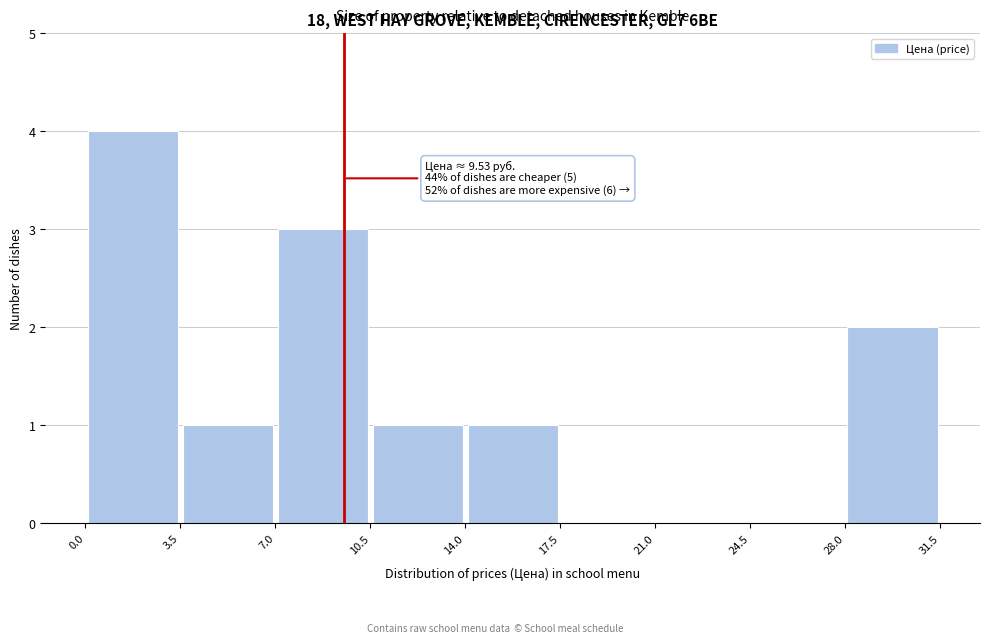

Over which range of the x-axis is the bar tallest?

0.0 to 3.5